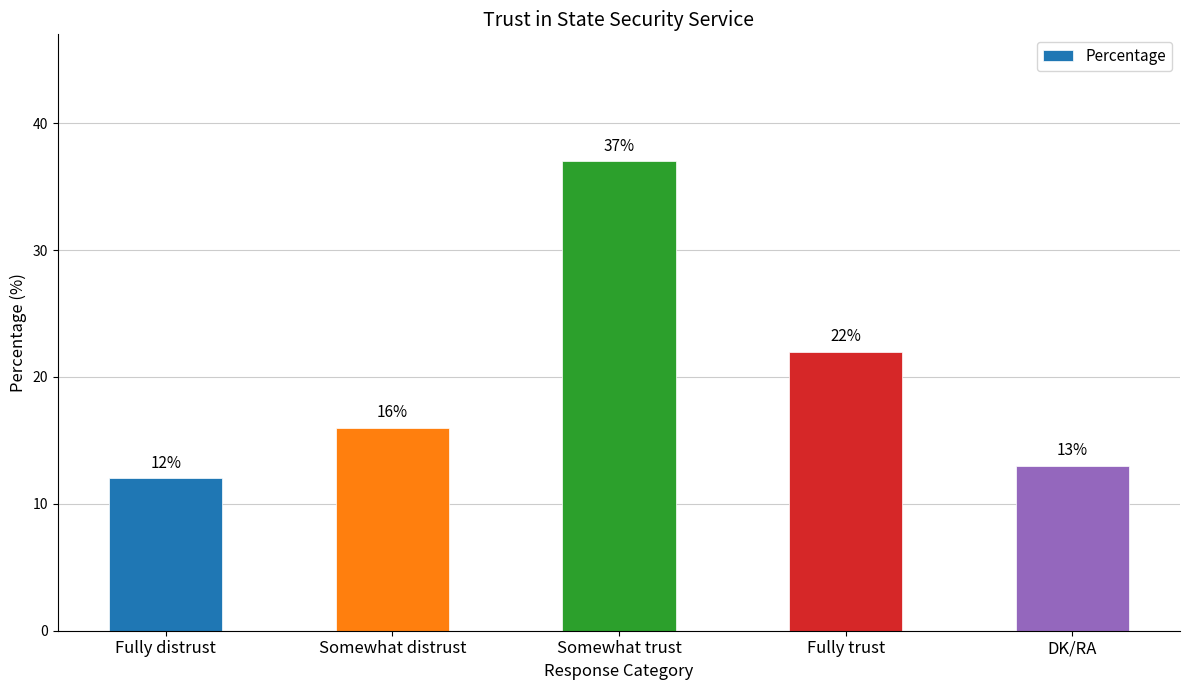

The chart shows a value of 6 at Fully distrust. True or false?

False